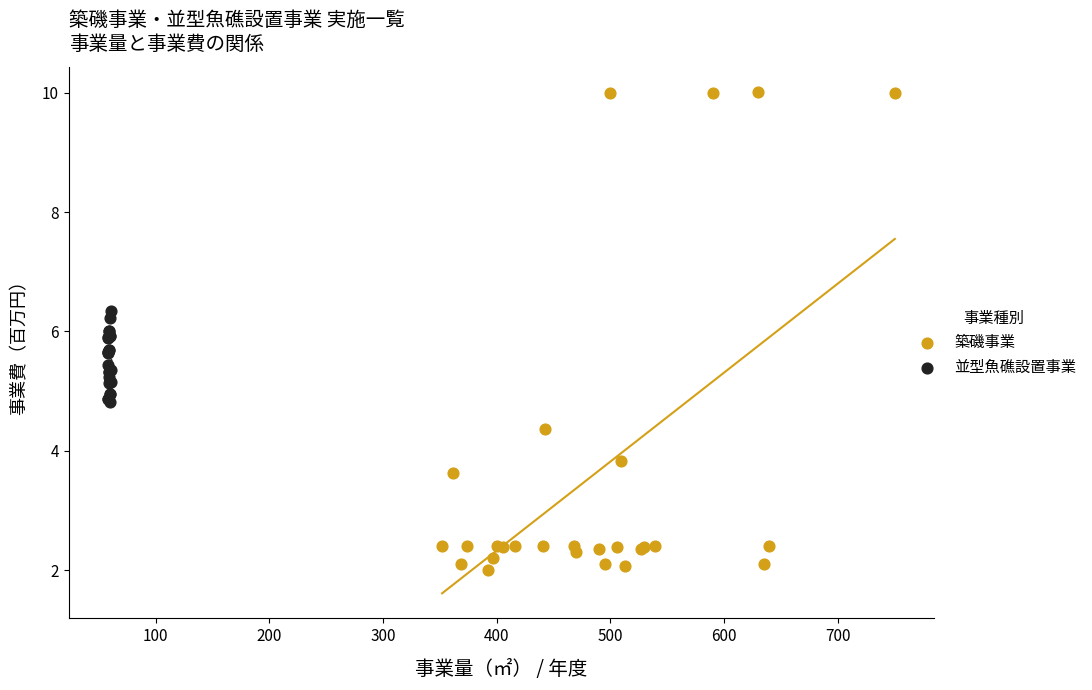

What are all the series names shown in the legend?

築磯事業, 並型魚礁設置事業